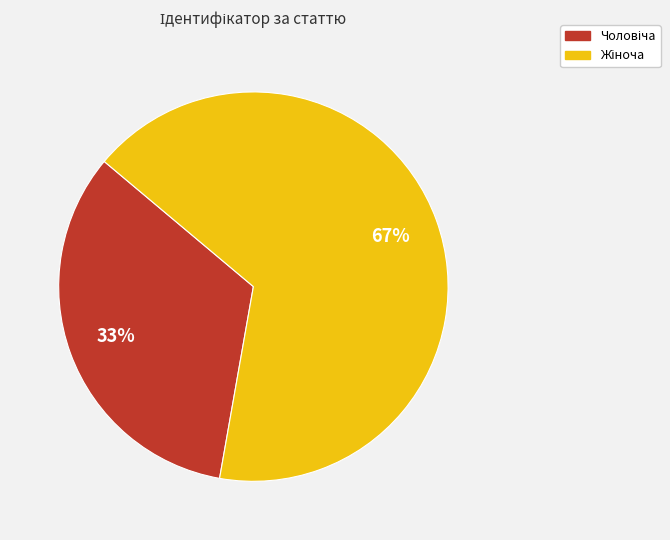

To the nearest percent, what is the average slice percentage?

50%